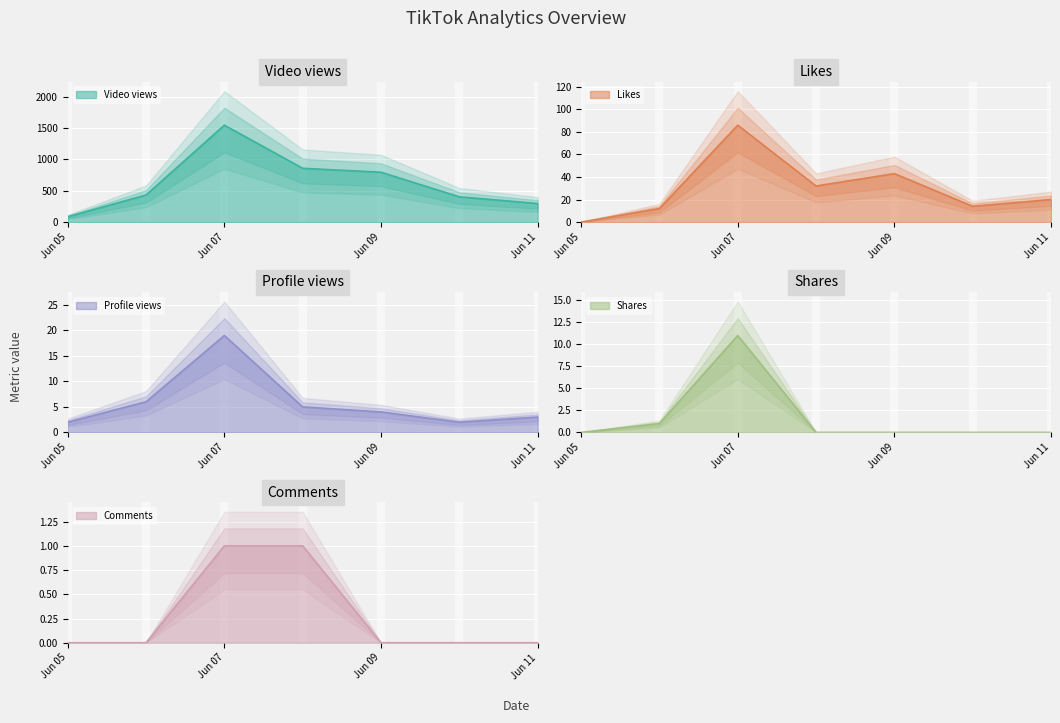

Where does the Profile views series first go above 4?

2023-06-06